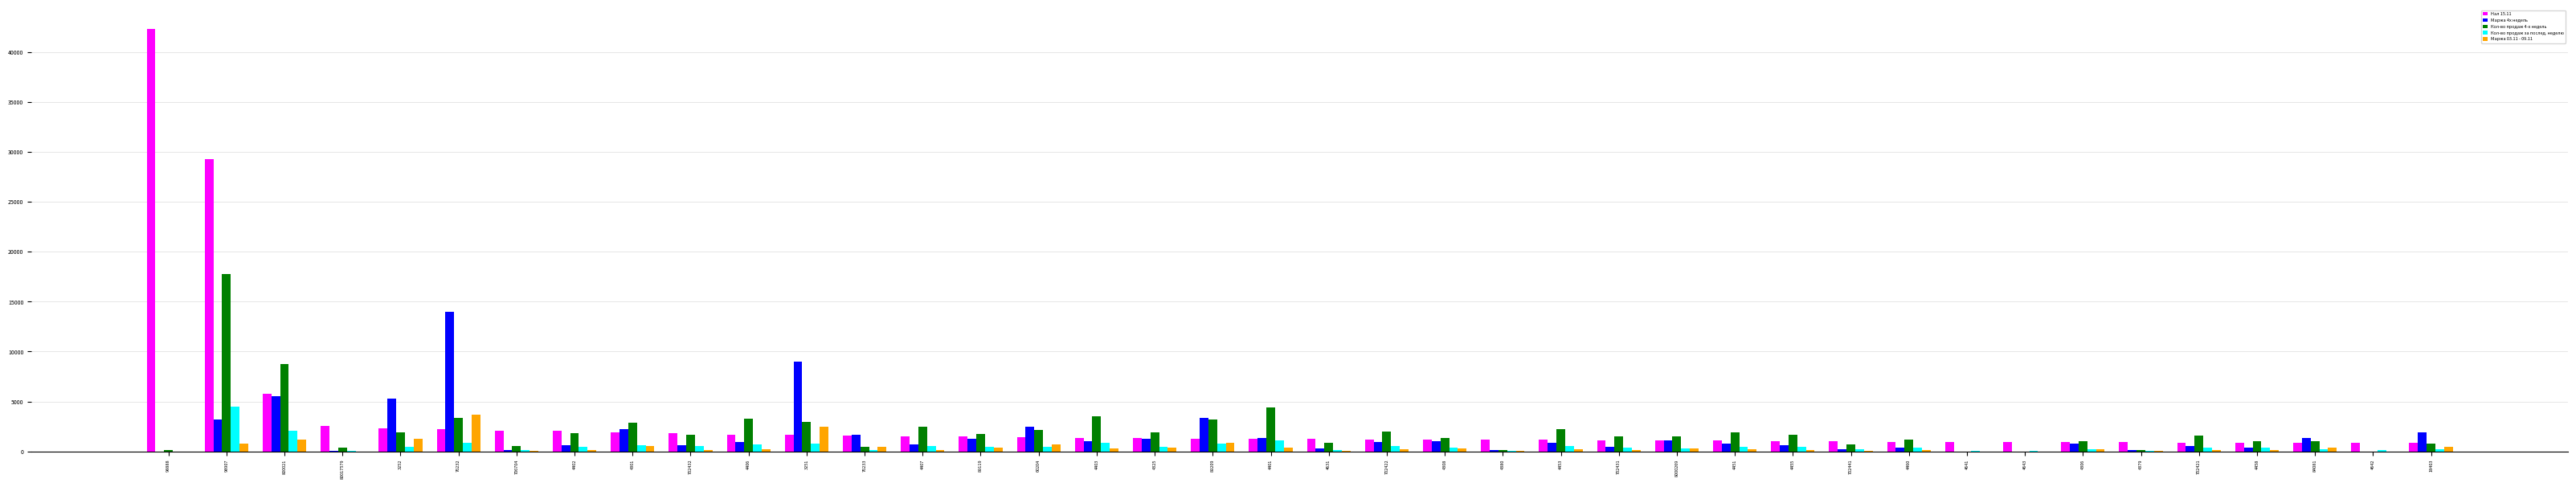

Are the bars grouped side by side (vs. stacked)?

Yes